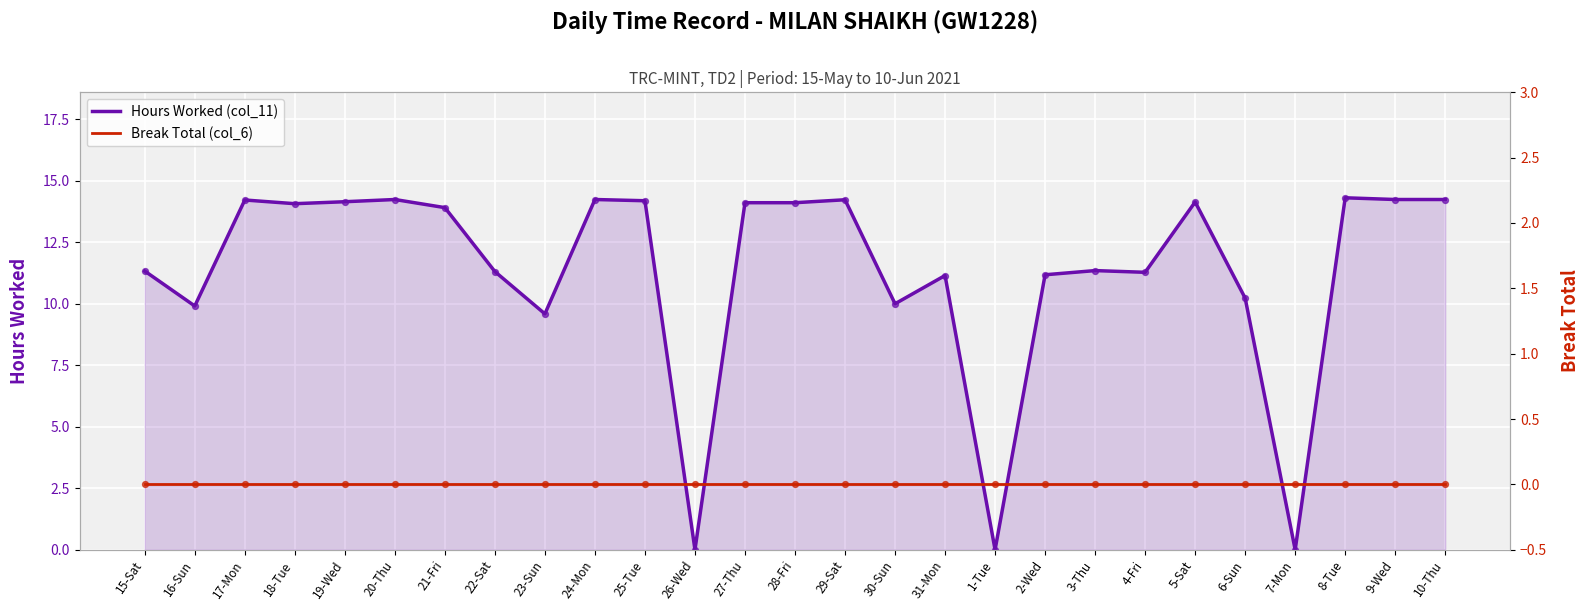

Which series contains the lowest Y value?

Hours Worked (col_11)